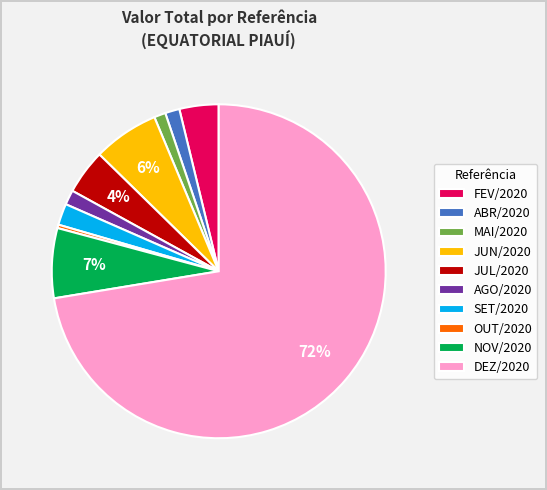

Count the number of slices in the pie.

10